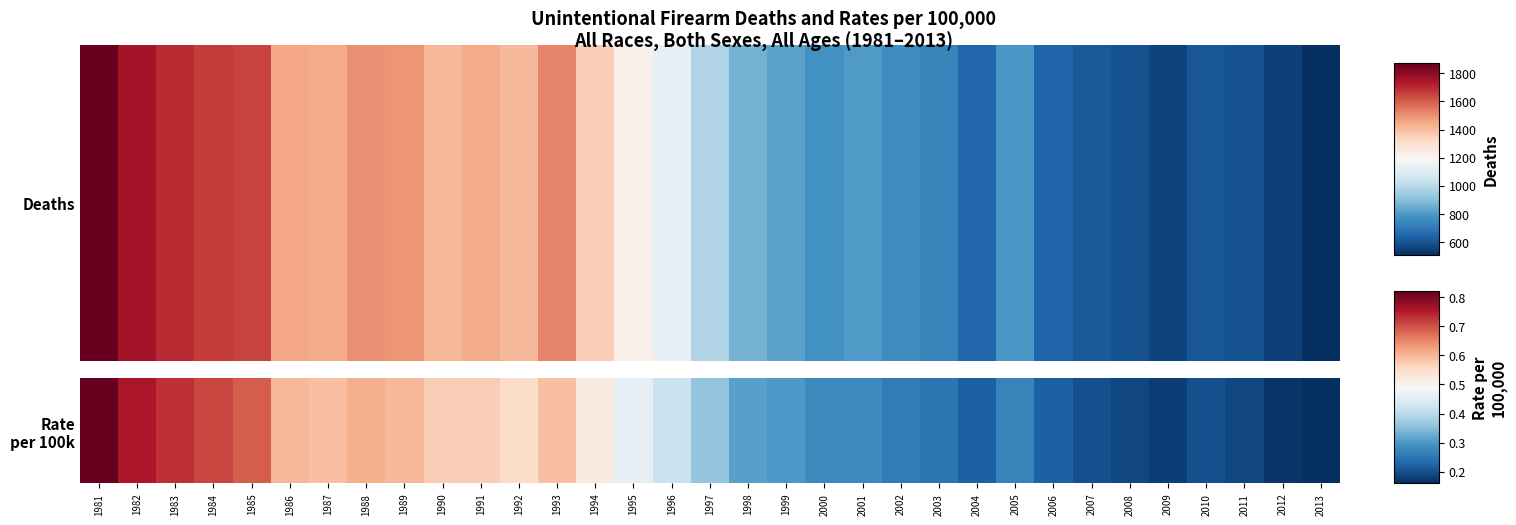

Where is the data nearest to the value 0?

2013